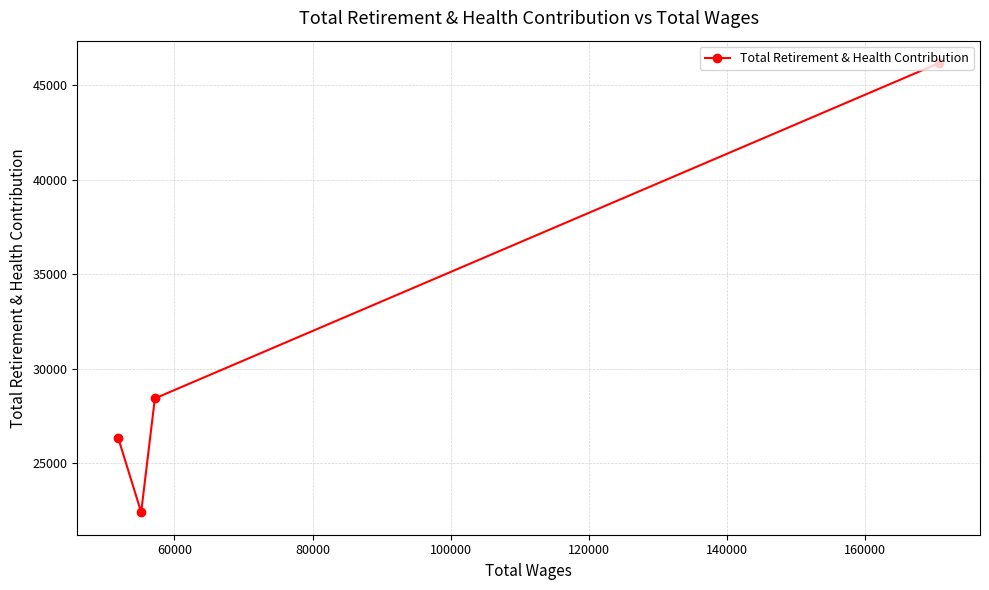

Reading left to right, what are all the values shown in this chart?

26323	22406	28433	46182